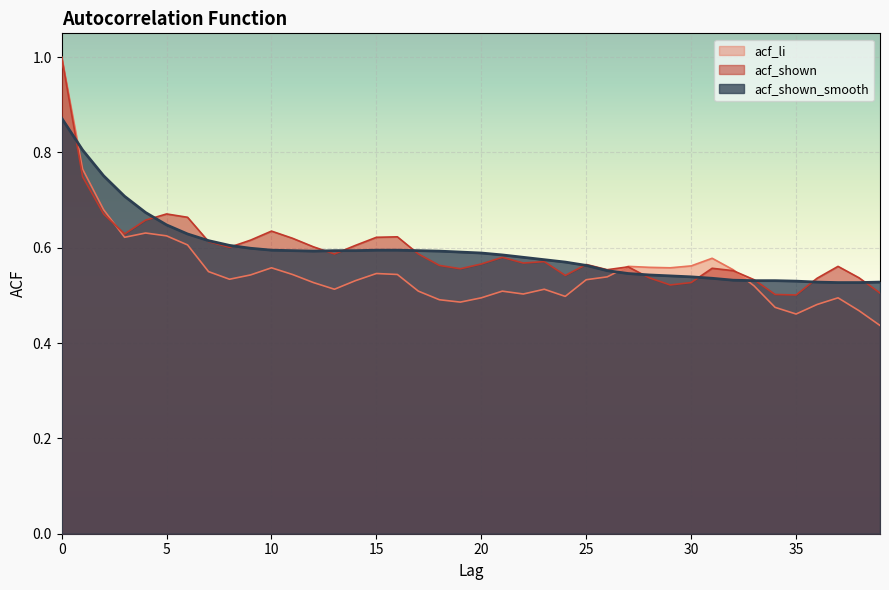

What is the lowest value of the acf_li series?

0.4